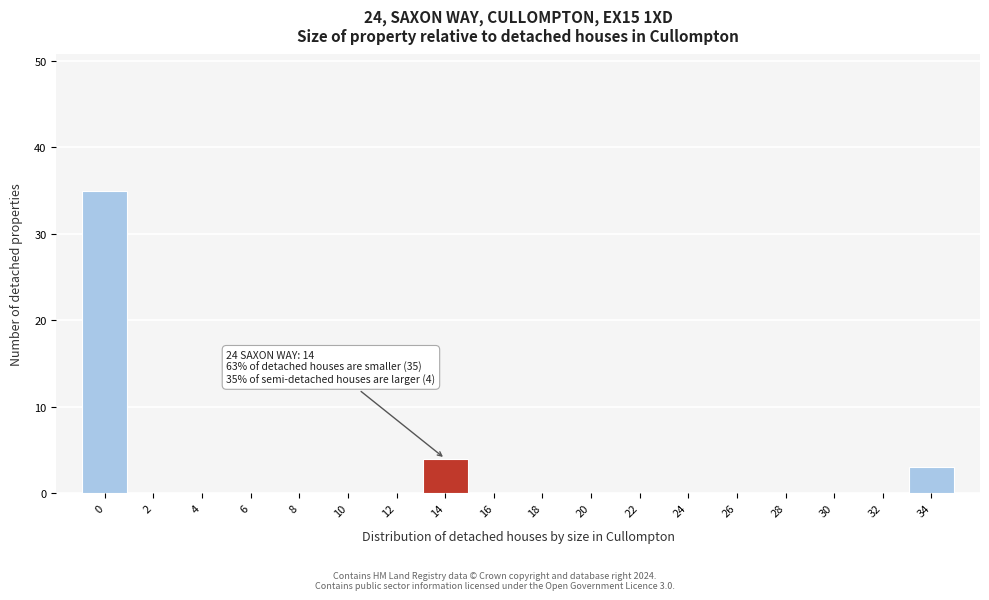

Reading right to left, transcribe all the data shown in this chart.

34=3	32=0	30=0	28=0	26=0	24=0	22=0	20=0	18=0	16=0	14=4	12=0	10=0	8=0	6=0	4=0	2=0	0=35